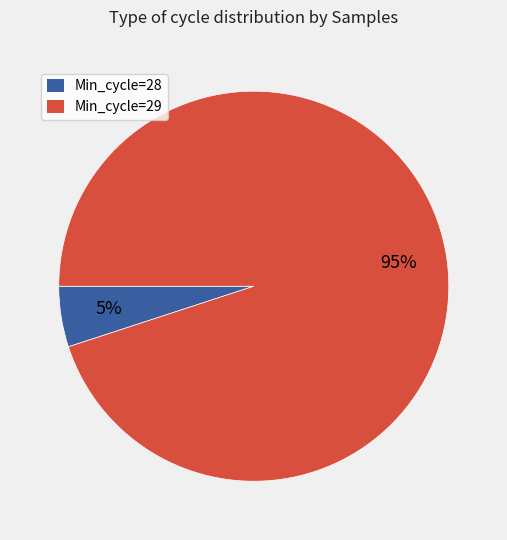

Rank the categories by value from highest to lowest.

Min_cycle=29, Min_cycle=28